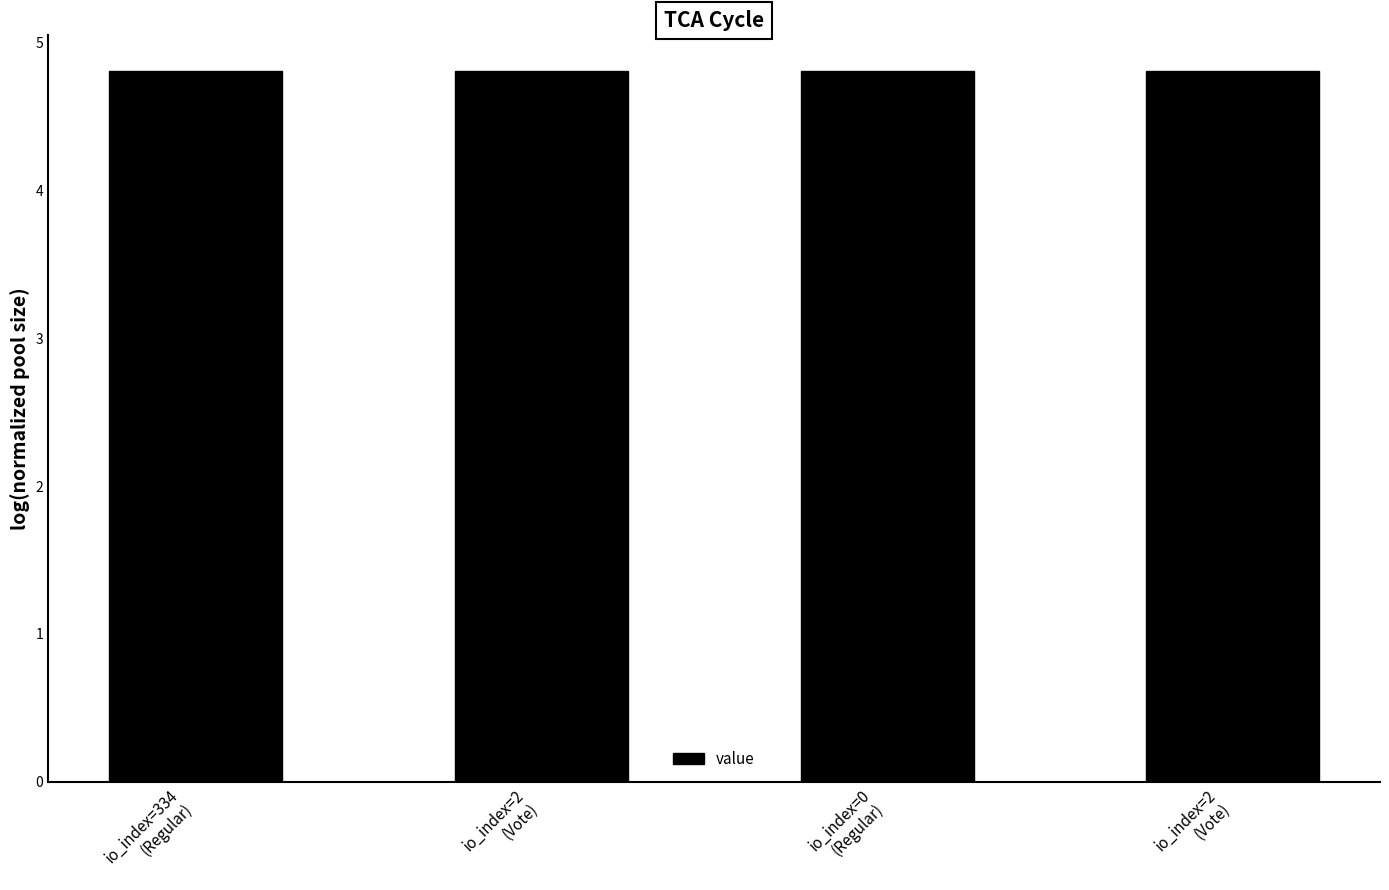

Reading right to left, list all the values displayed in this chart.

4.8	4.8	4.8	4.8